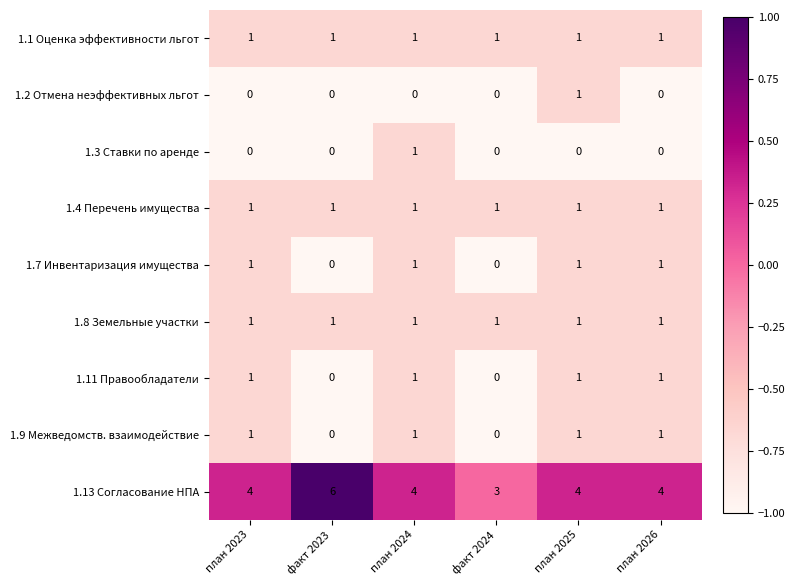

The value of 1.9 Межведомств. взаимодействие at факт 2023 is 0. True or false?

True